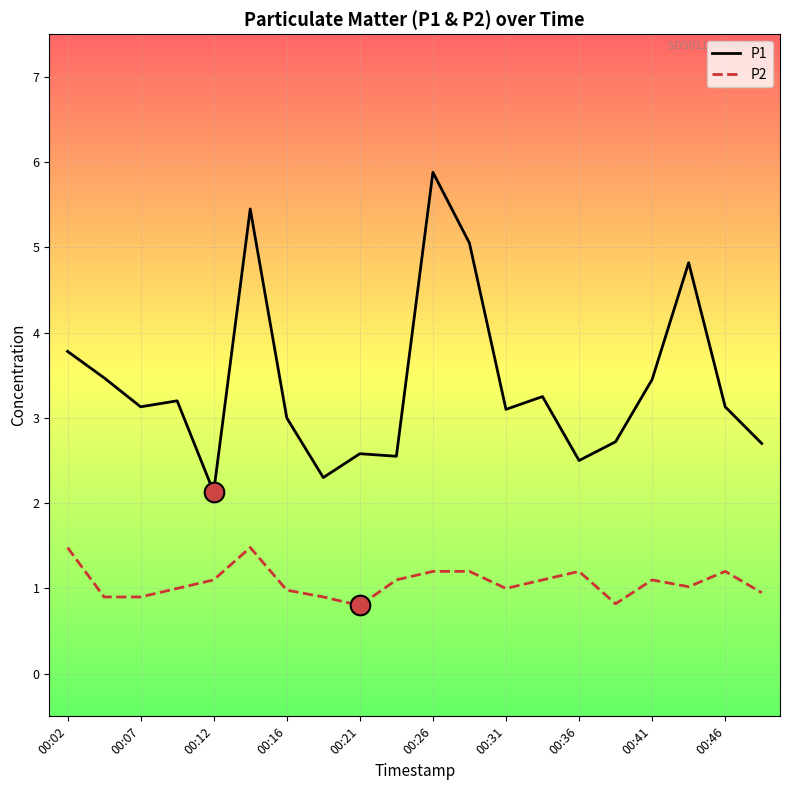

List the series in order of their peak value, highest first.

P1, P2